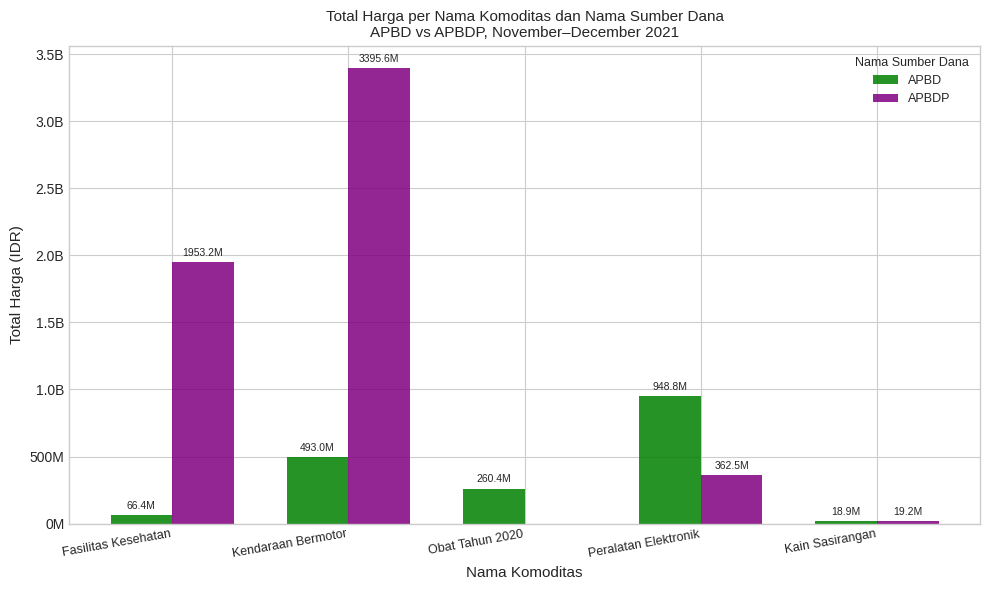

The value of APBDP at Kendaraan Bermotor is 2039680676. True or false?

False